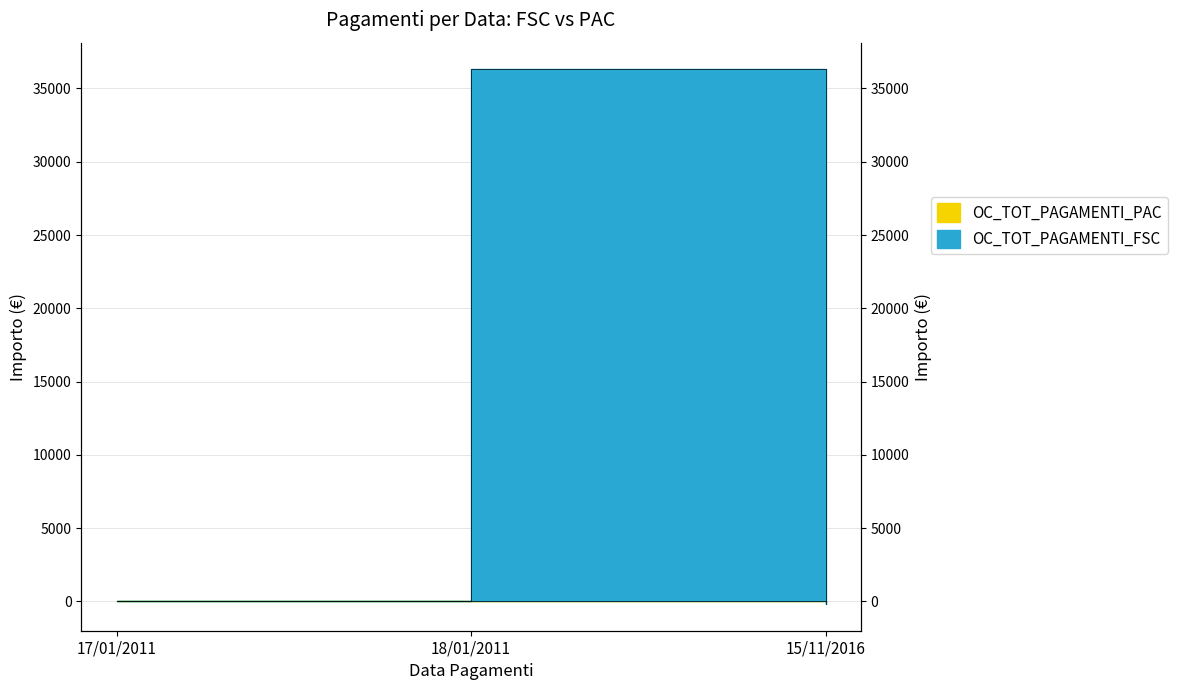

How many negative values are there?

1